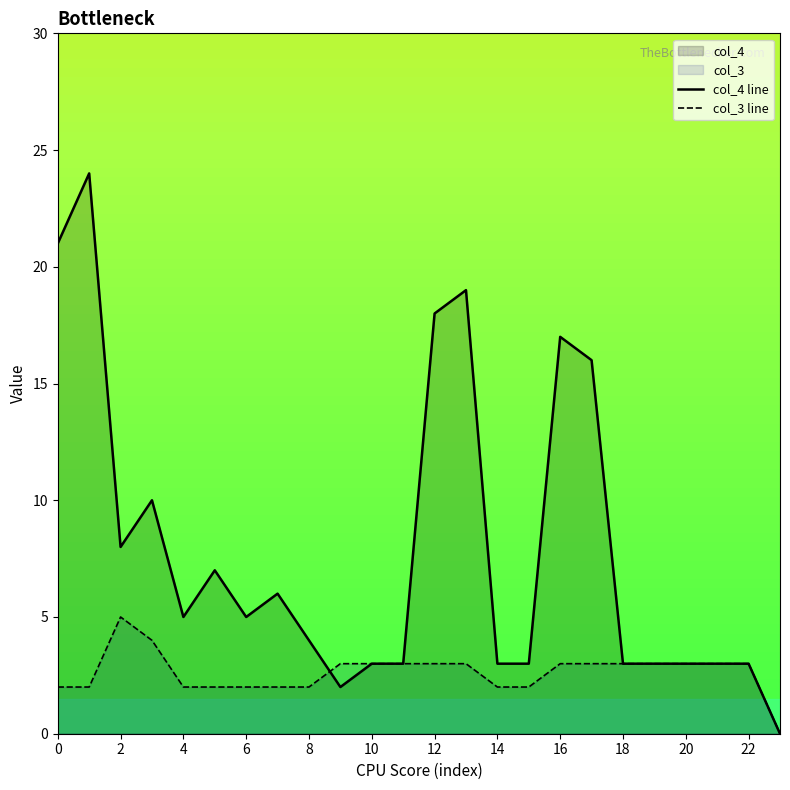

In col_4 line, how many points are higher than both neighbors (excluding endpoints)?

6